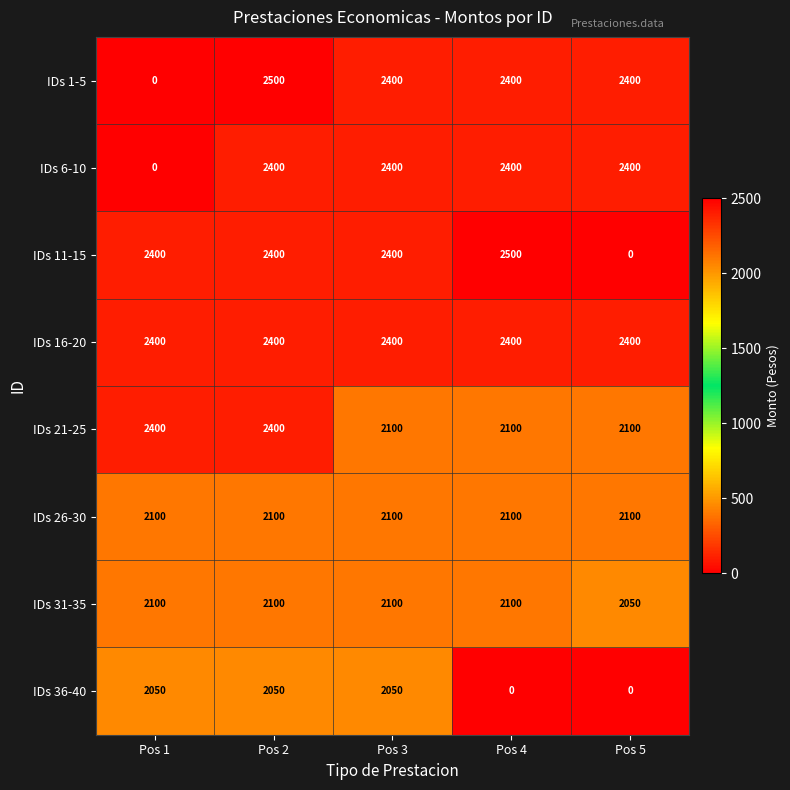

How many data points in IDs 21-25 are above 2100?

2